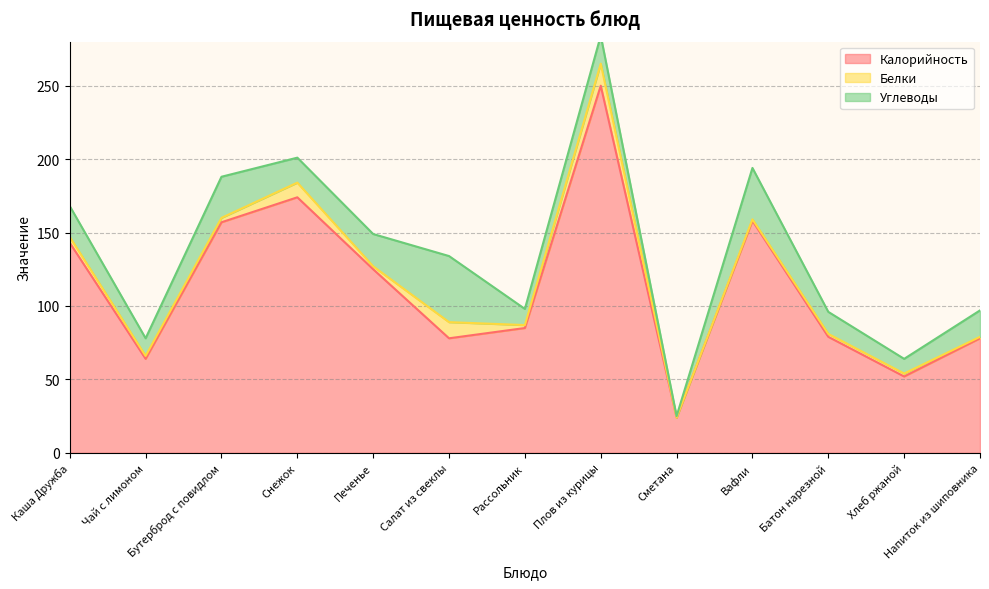

Where does the Калорийность series first go above 85?

Каша Дружба